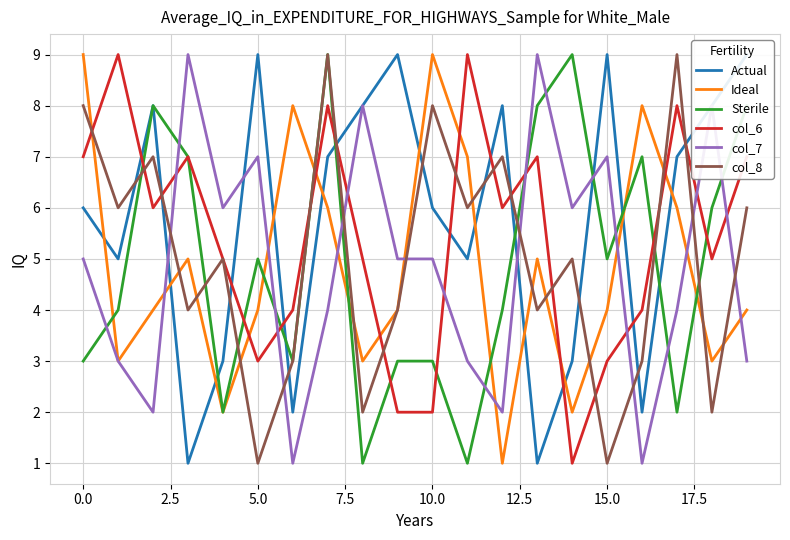

How many lines are shown in the chart?

6